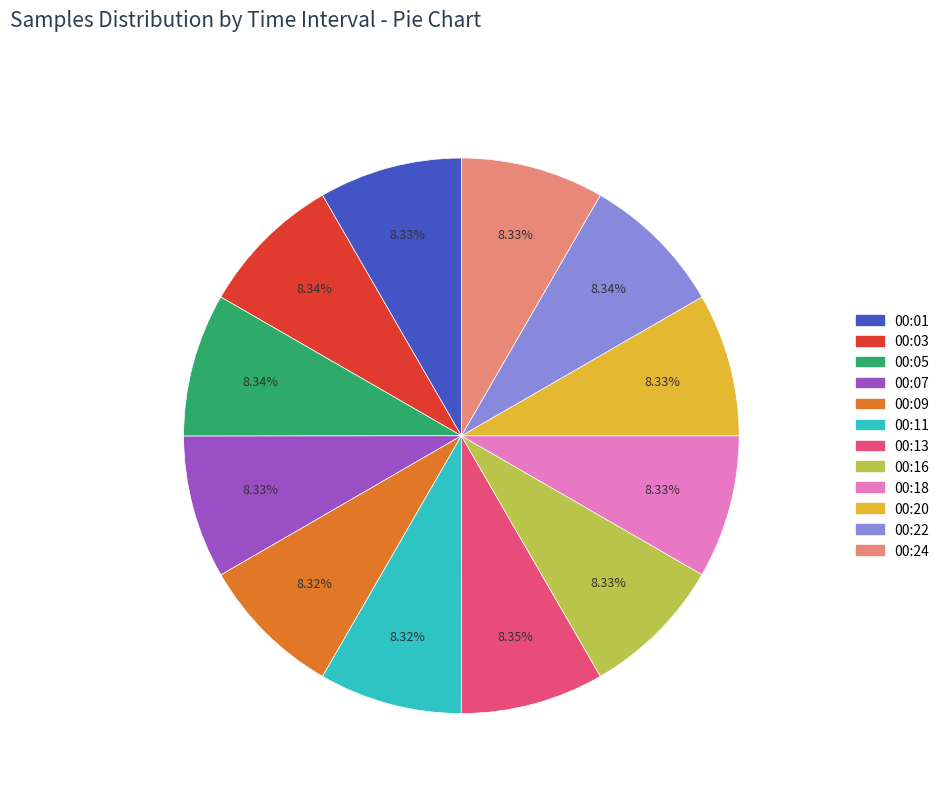

Do 00:09 and 00:05 together represent more than half of the pie?

No